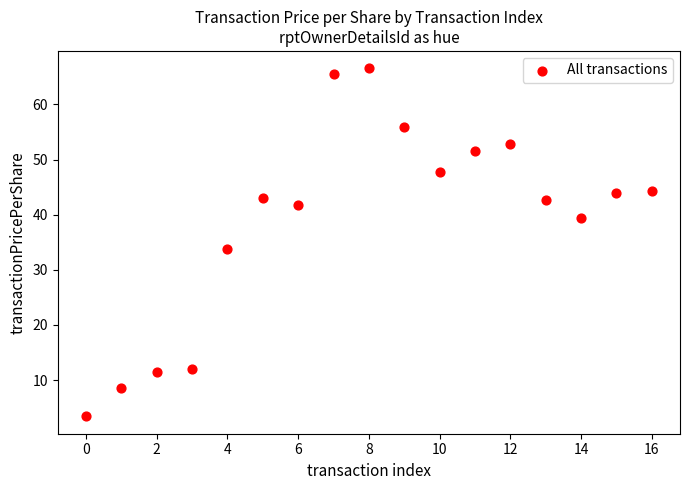

What is the range of Y values (max minus min)?

63.1